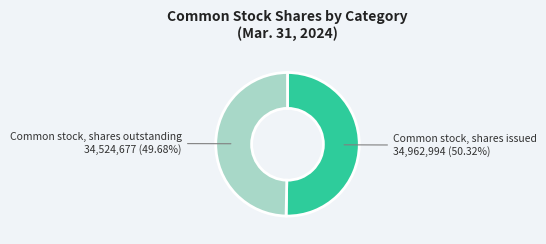

The Common stock, shares outstanding slice represents 35% of the pie. True or false?

False